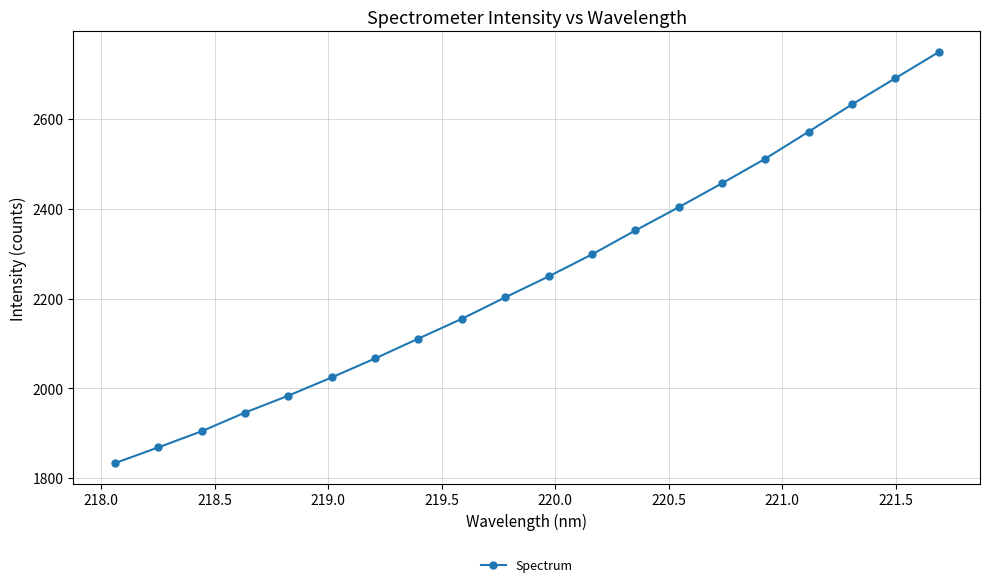

Reading right to left, list all the values displayed in this chart.

2749.4	2691.2	2632.8	2572.2	2511.9	2457.0	2403.6	2351.7	2298.4	2249.3	2202.7	2154.9	2110.9	2066.5	2024.2	1983.6	1945.8	1904.1	1868.2	1833.1